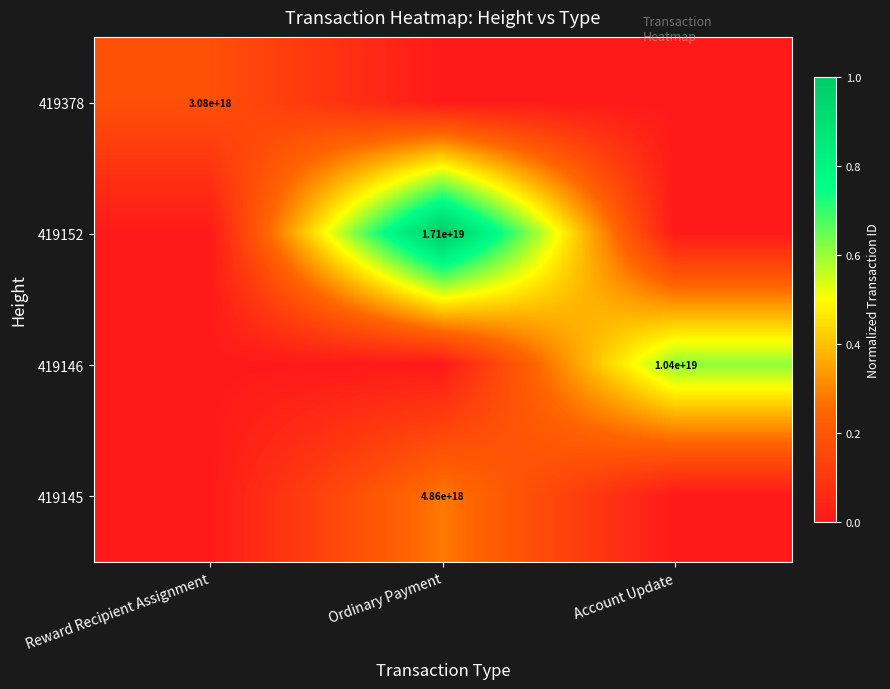

How many categories are shown in the chart?

3